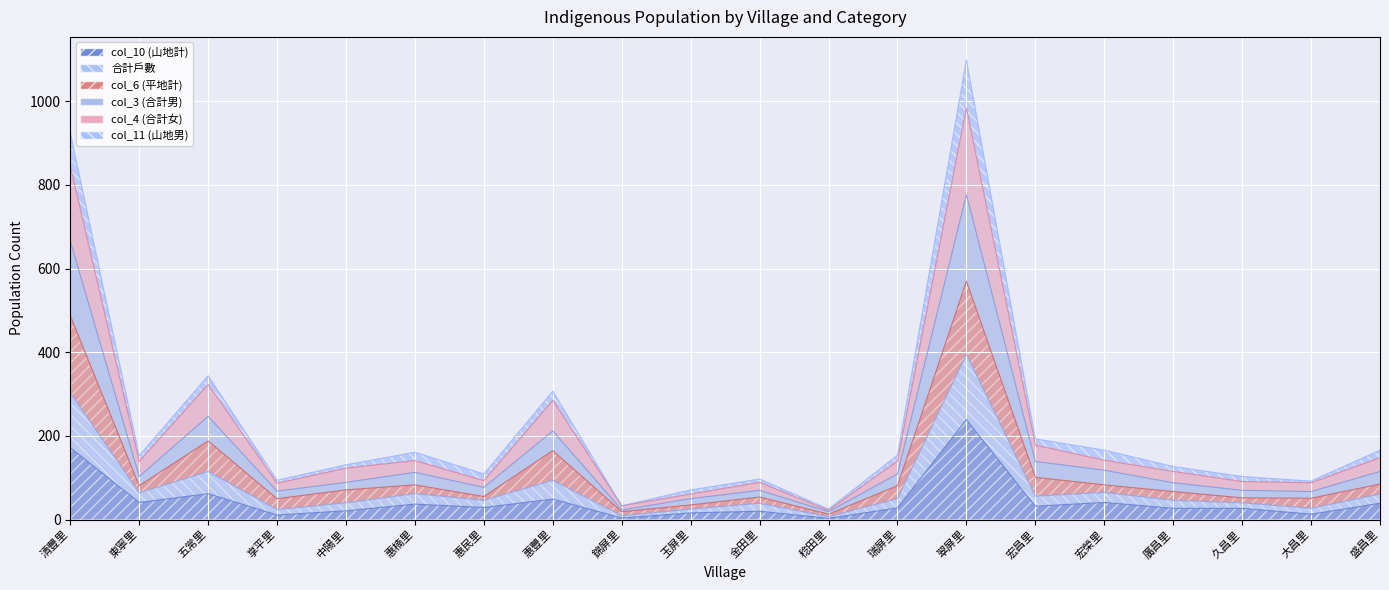

Where does the col_10 (山地計) series first go above 29?

清豐里